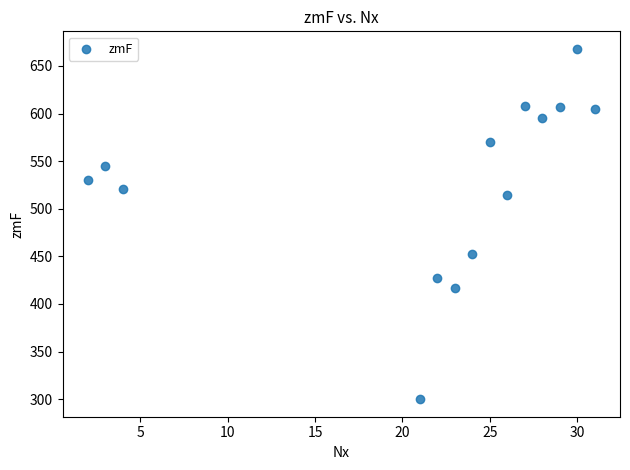

What is the range of Y values (max minus min)?

368